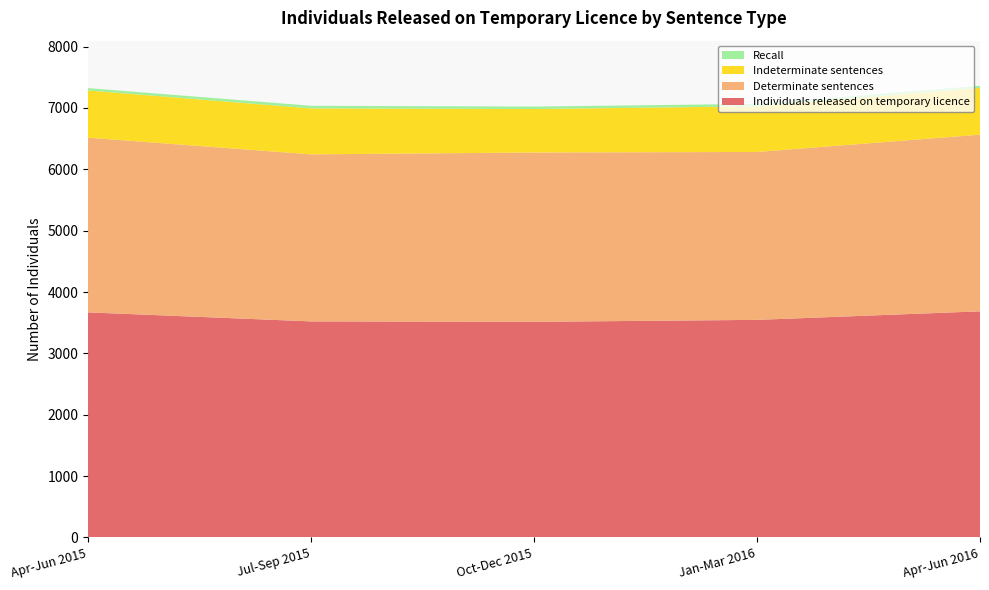

Is the value of Determinate sentences at Oct-Dec 2015 greater than the value of Recall at Apr-Jun 2015?

Yes